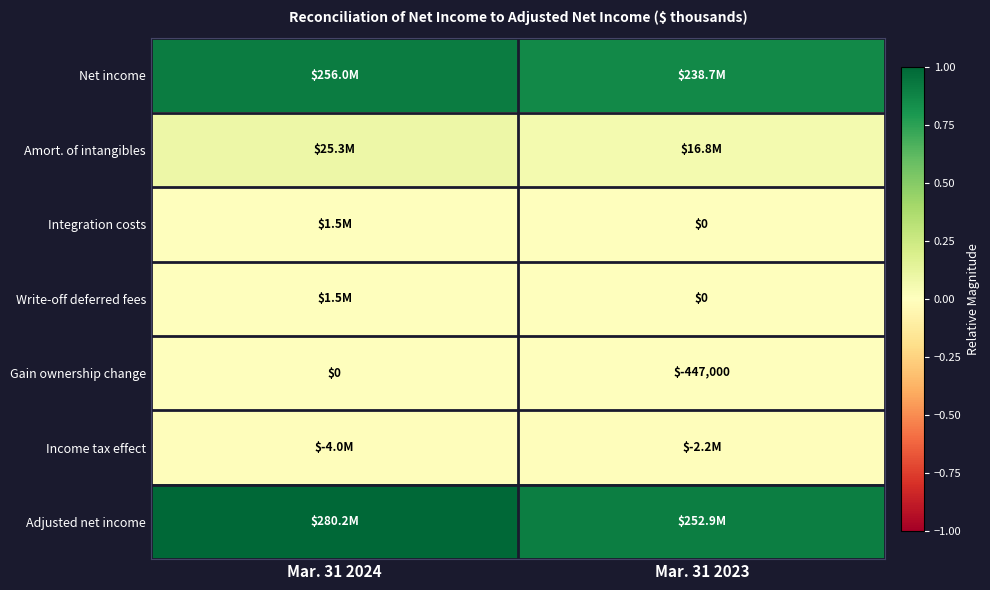

How many values in the Gain ownership change series are below 0?

1